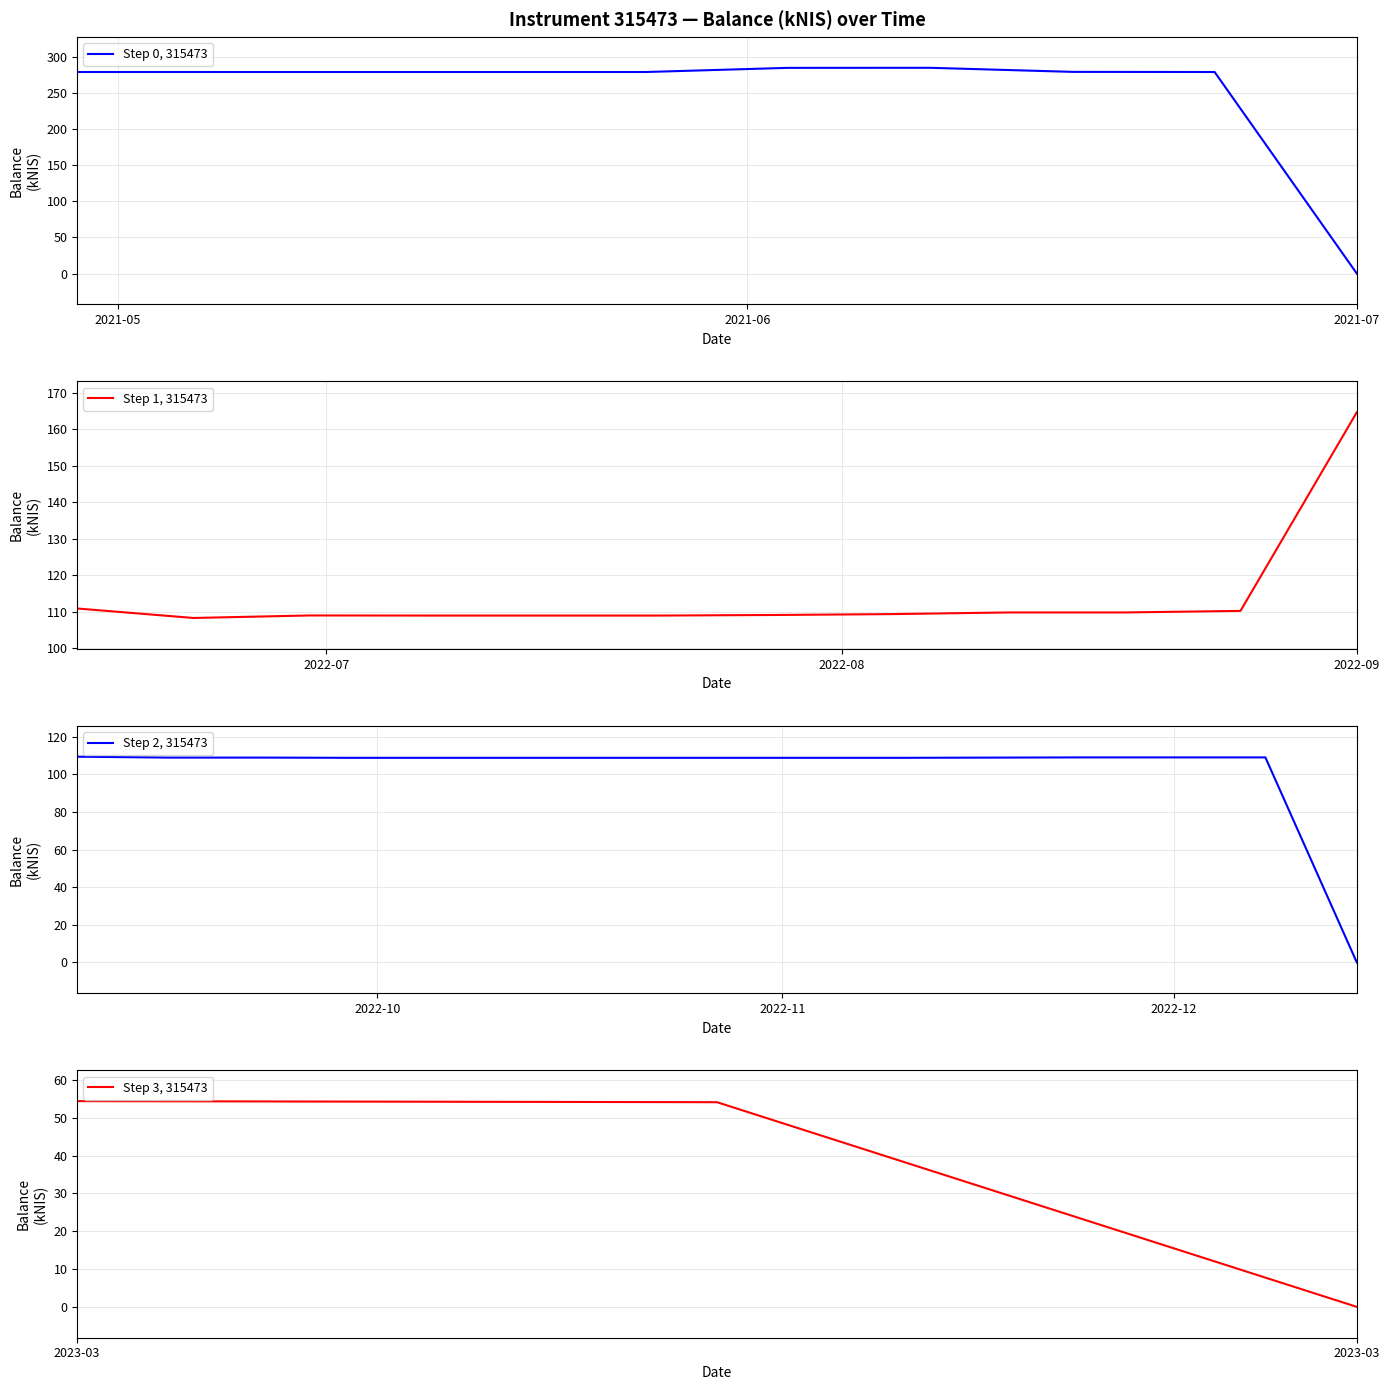

True or false: the data shows 108.8 at 29.

True